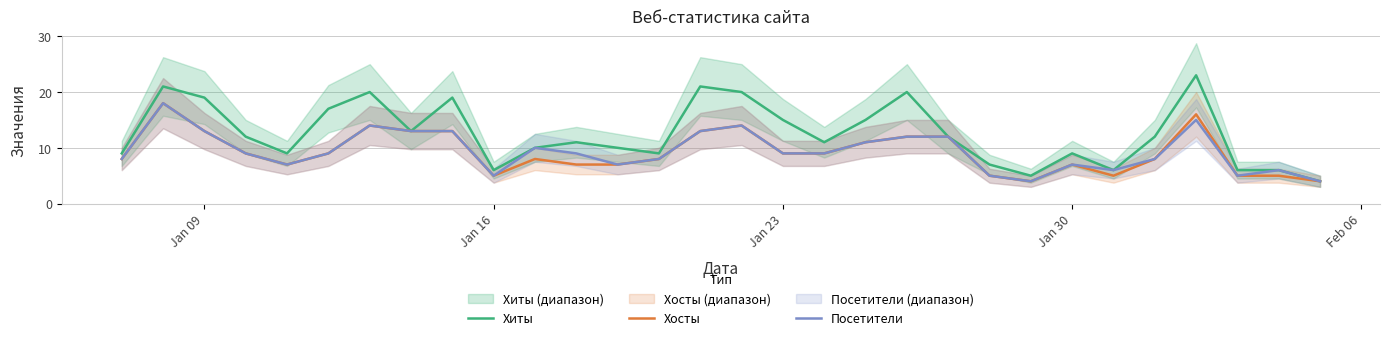

What is the smallest value displayed?

4